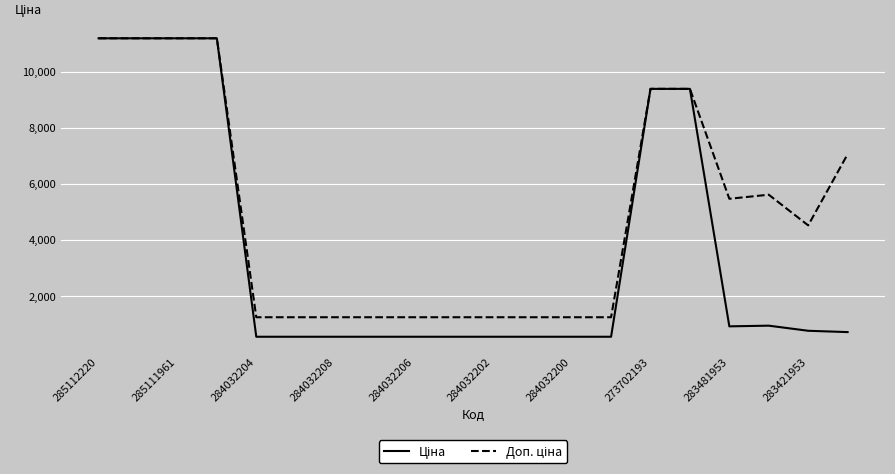

What is the greatest value displayed?

11188.2